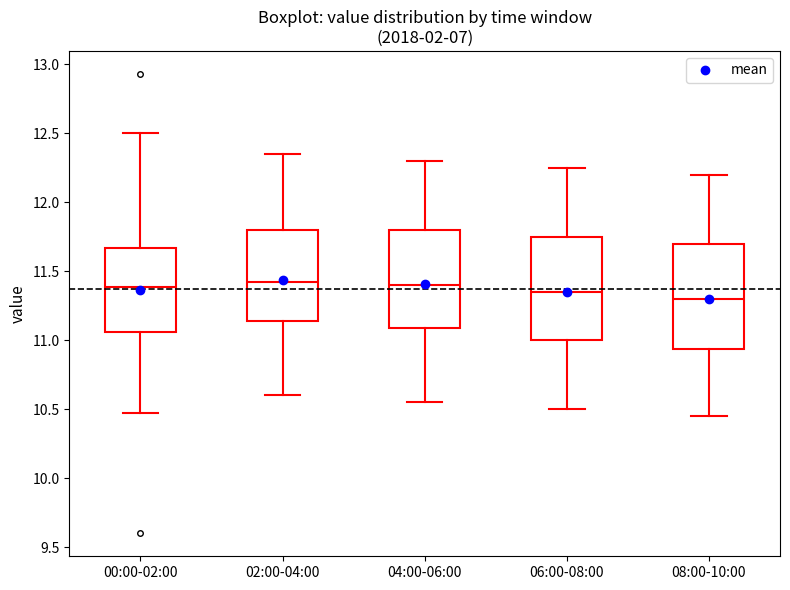

Reading left to right, read every box against the y-axis: the position of its median line, the range the box covers, and the ends of its whiskers. The values are not printed on the chart, so give them approximately, as read against the axis.

00:00-02:00: median 11.40, box 11.05 to 11.65, whiskers 10.45 to 12.50
02:00-04:00: median 11.45, box 11.15 to 11.80, whiskers 10.60 to 12.35
04:00-06:00: median 11.40, box 11.10 to 11.80, whiskers 10.55 to 12.30
06:00-08:00: median 11.35, box 11.00 to 11.75, whiskers 10.50 to 12.25
08:00-10:00: median 11.30, box 10.95 to 11.70, whiskers 10.45 to 12.20